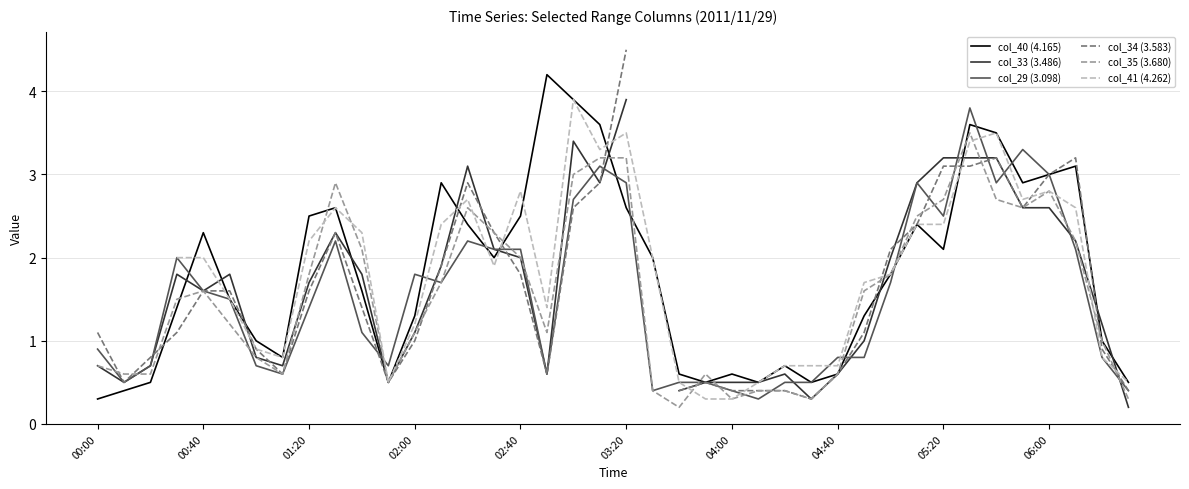

What is the sum of the col_40 (4.165) values at 17 and 15?

6.2